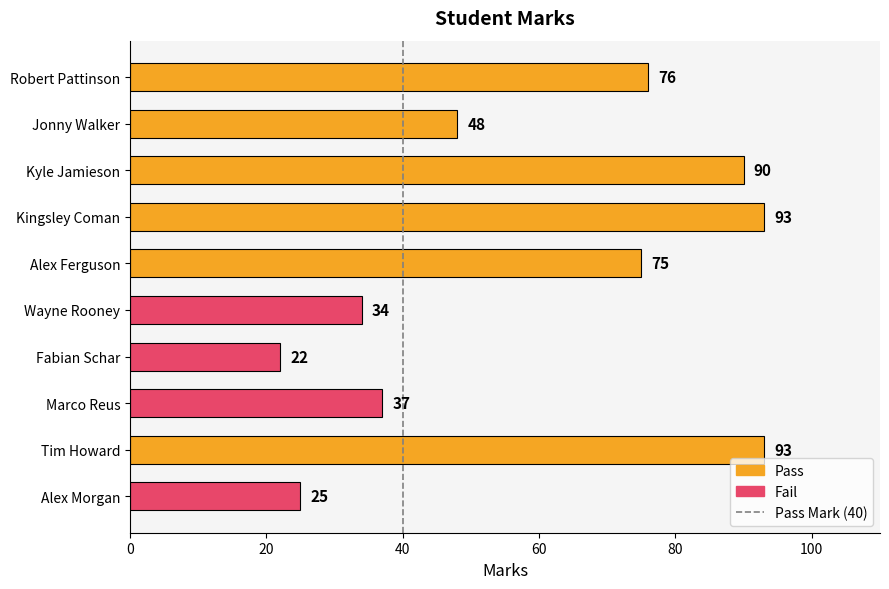

Between Fabian Schar and Kyle Jamieson, which is larger?

Kyle Jamieson